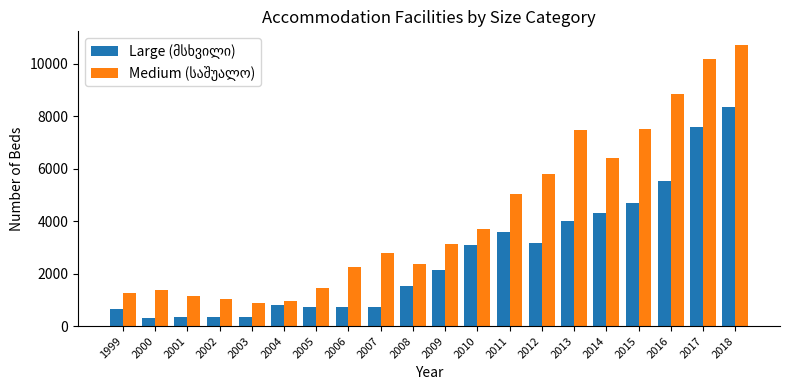

How many groups of bars are there?

20